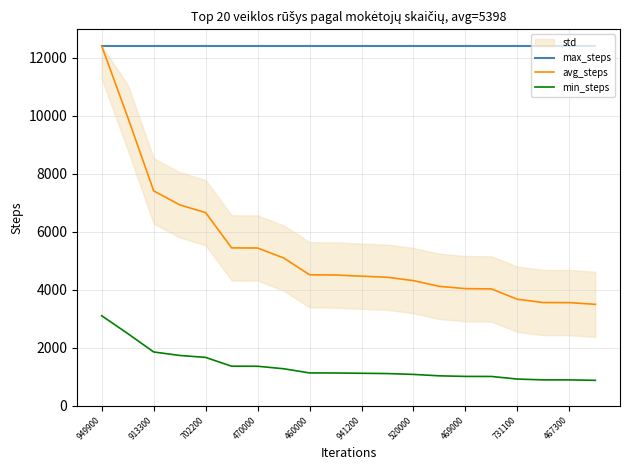

At which label is min_steps closest to 1986?

913300